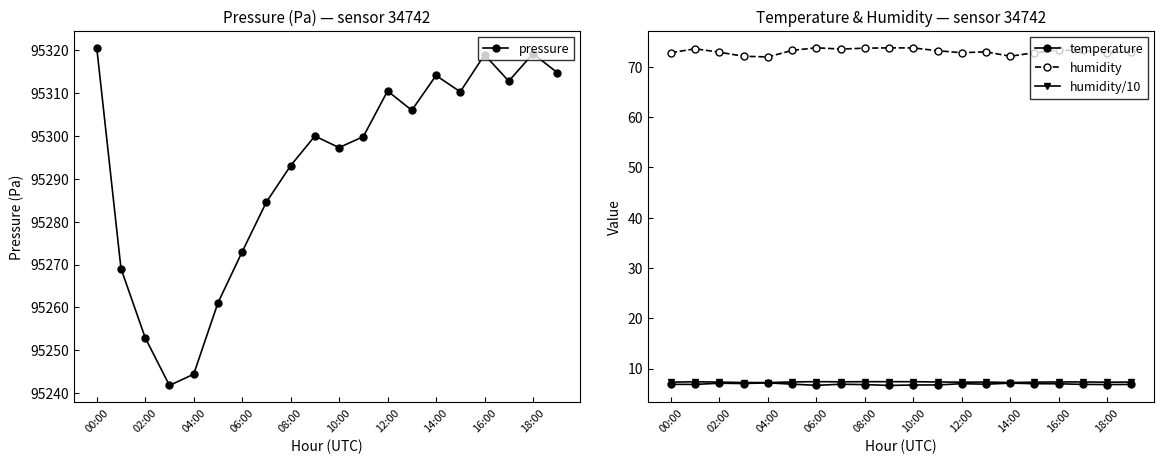

The value of humidity/10 at 04:00 is 7.2. True or false?

True